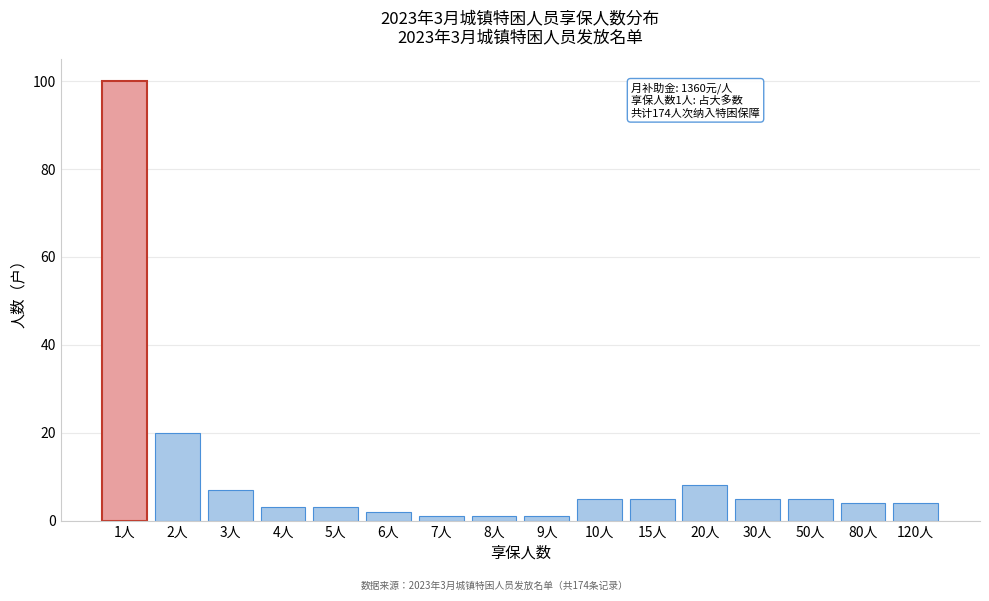

Reading left to right, extract all data points from this chart.

1人=100	2人=20	3人=7	4人=3	5人=3	6人=2	7人=1	8人=1	9人=1	10人=5	15人=5	20人=8	30人=5	50人=5	80人=4	120人=4